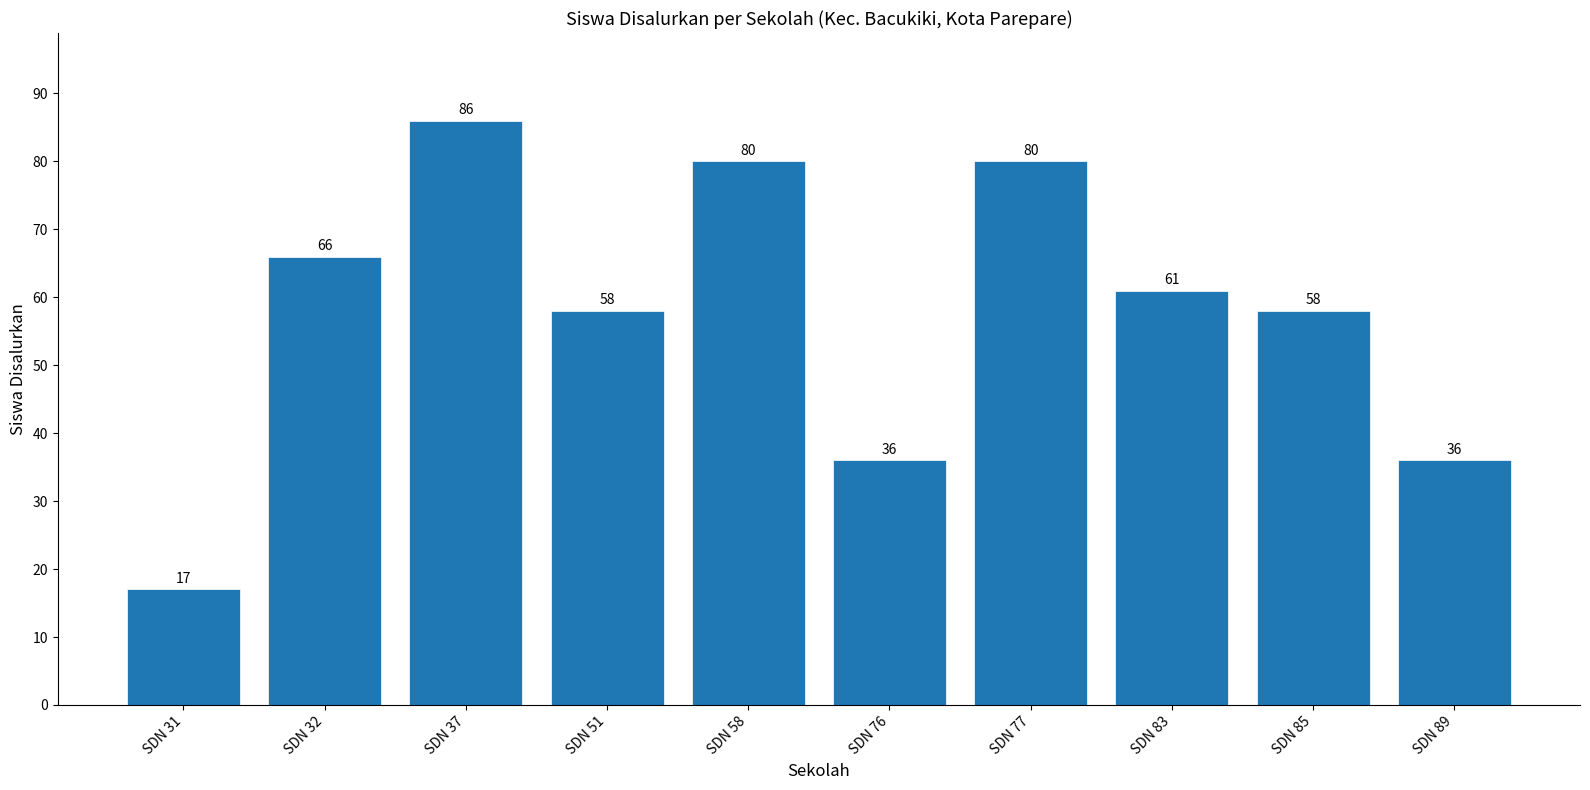

Where does the data first go above 61?

SDN 32